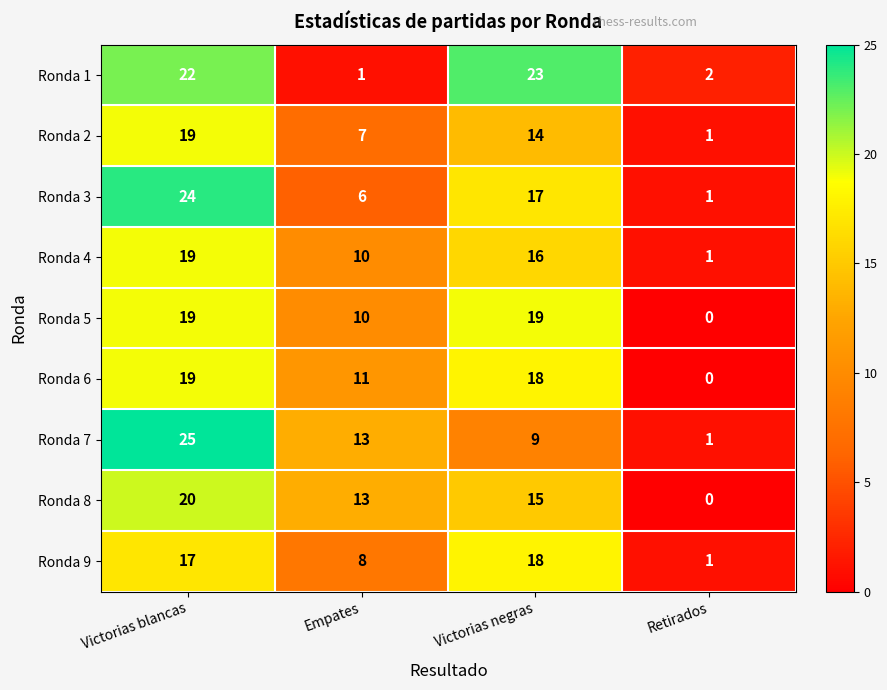

What is the difference between the maximum and minimum values in the Ronda 7 series?

24